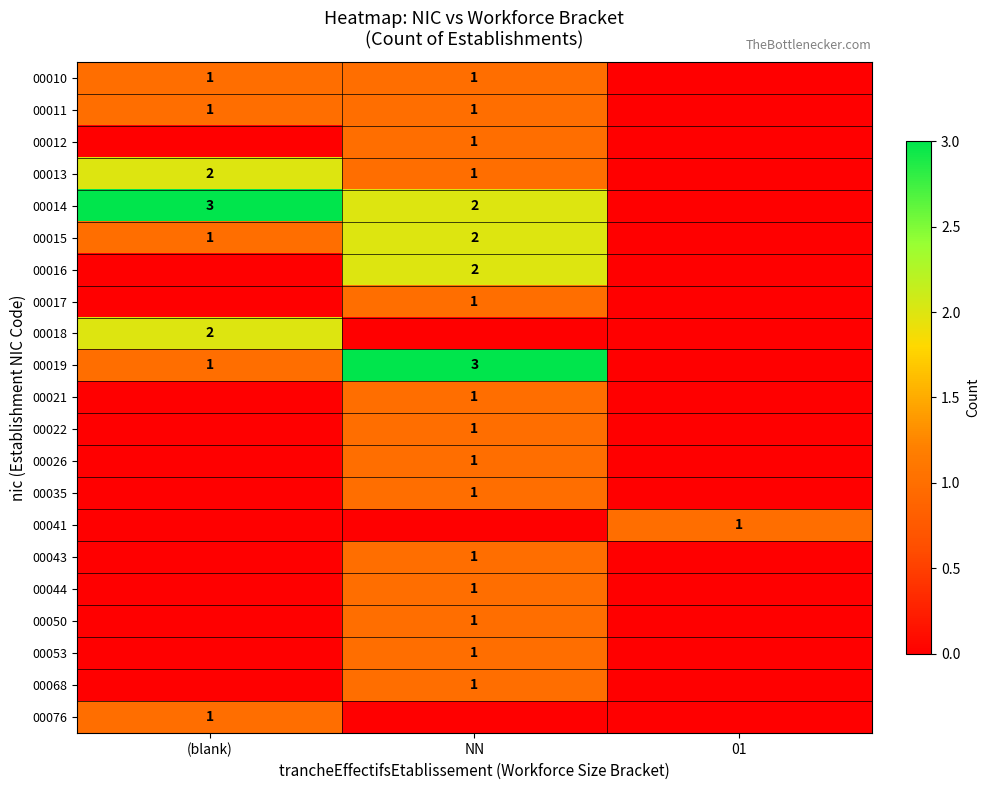

True or false: 00013 has a value of 1 at NN.

True